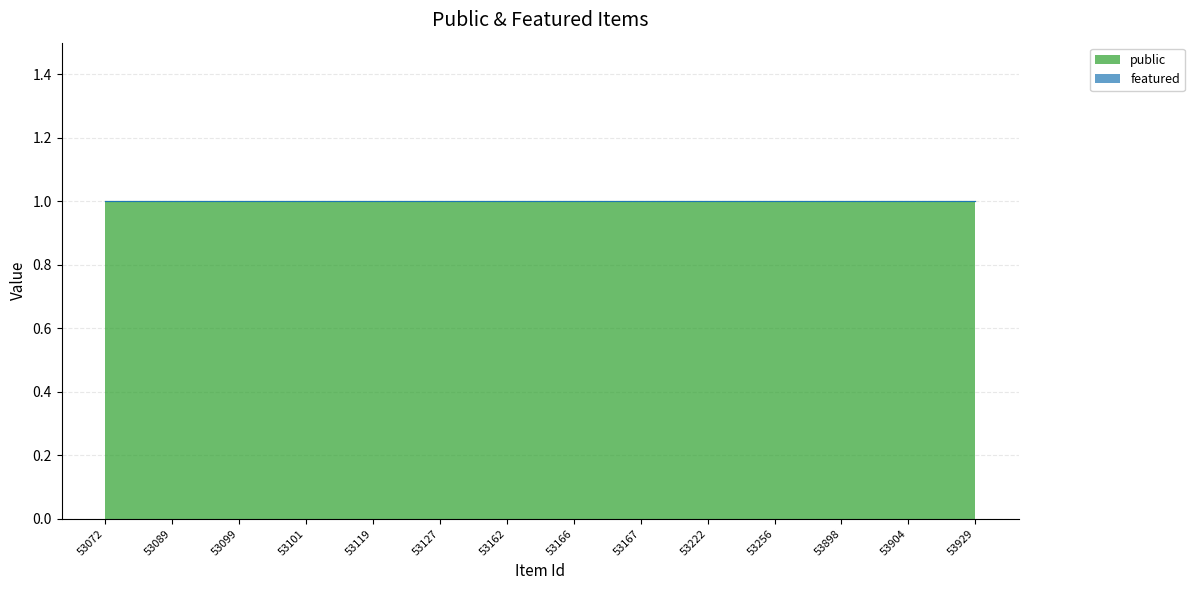

What are all the series names shown in the legend?

public, featured